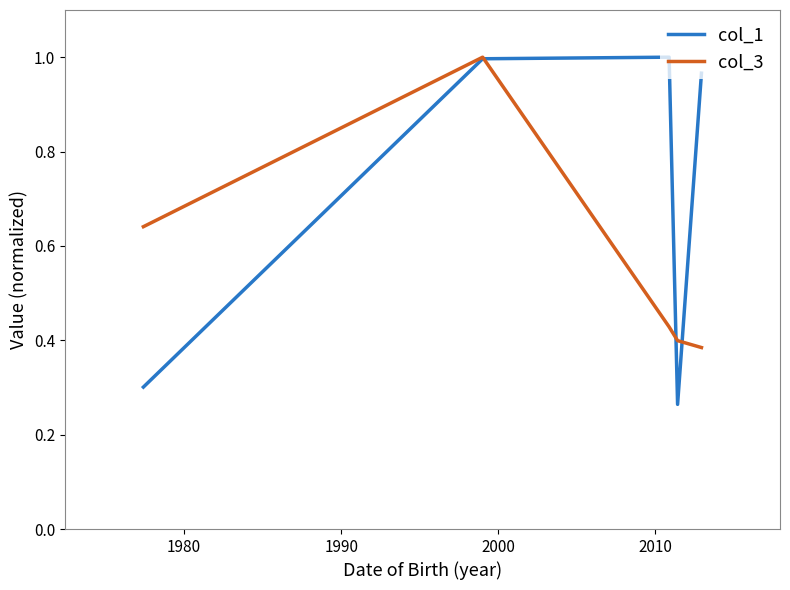

Which series has the largest total across all categories?

col_1